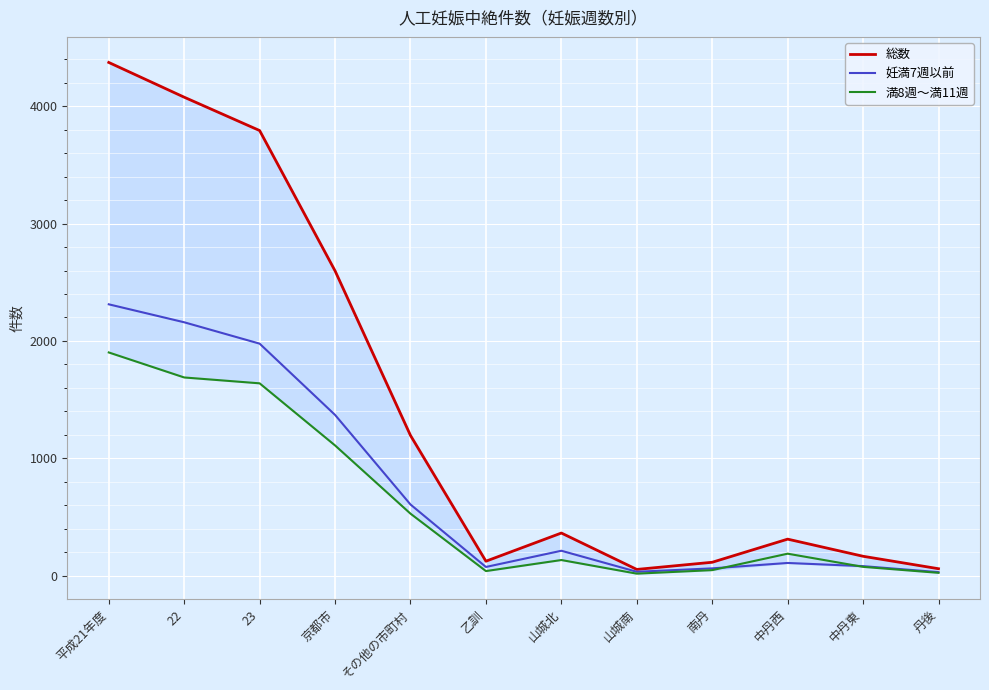

List the series in order of their overall mean, highest first.

総数, 妊満7週以前, 満8週～満11週